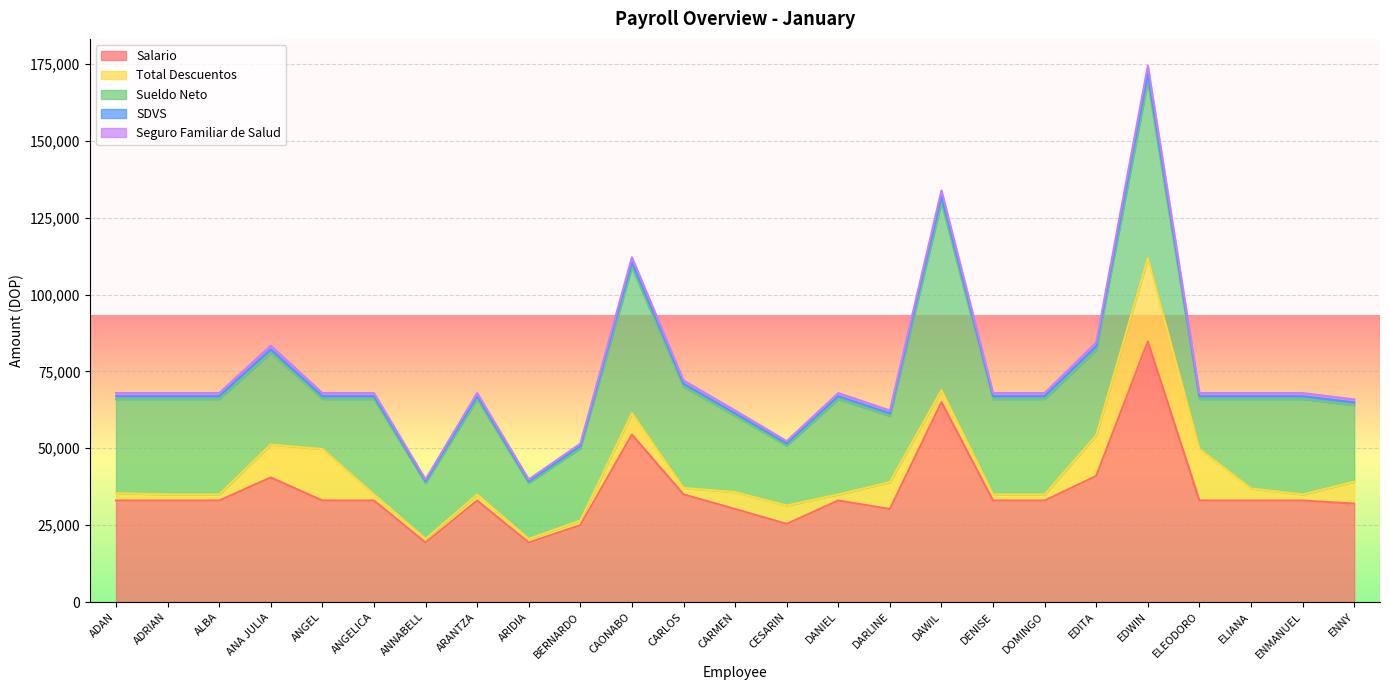

What is the maximum value for Salario?

84700.0